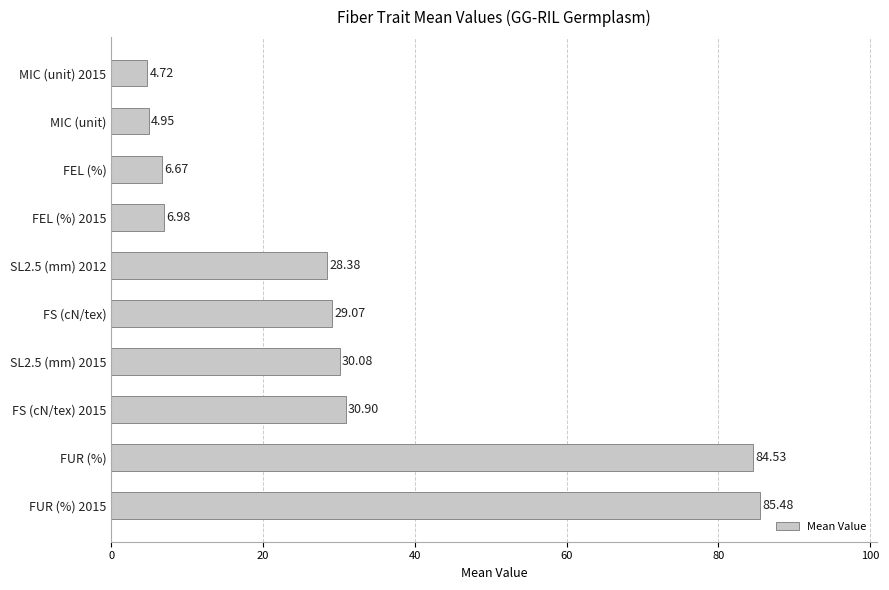

Where is the data nearest to the value 45?

FS (cN/tex) 2015